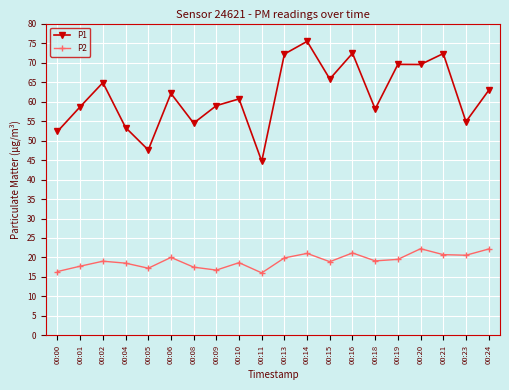

What are all the series names shown in the legend?

P1, P2